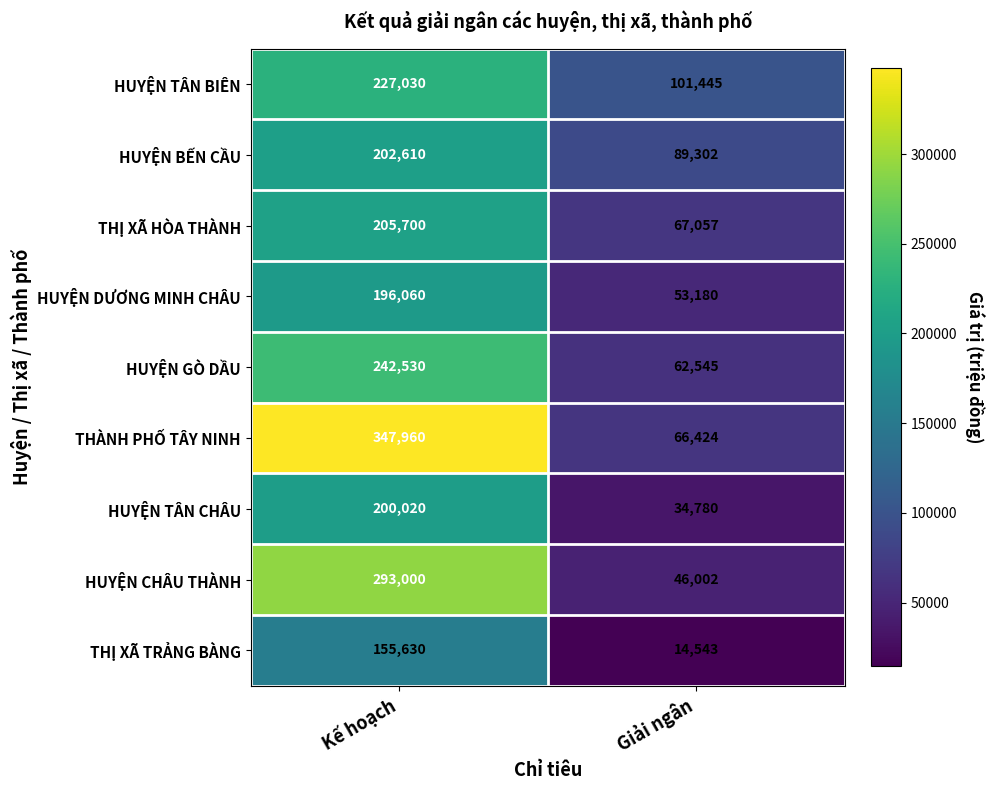

Rank the series at Kế hoạch from highest to lowest value.

THÀNH PHỐ TÂY NINH, HUYỆN CHÂU THÀNH, HUYỆN GÒ DẦU, HUYỆN TÂN BIÊN, THỊ XÃ HÒA THÀNH, HUYỆN BẾN CẦU, HUYỆN TÂN CHÂU, HUYỆN DƯƠNG MINH CHÂU, THỊ XÃ TRẢNG BÀNG